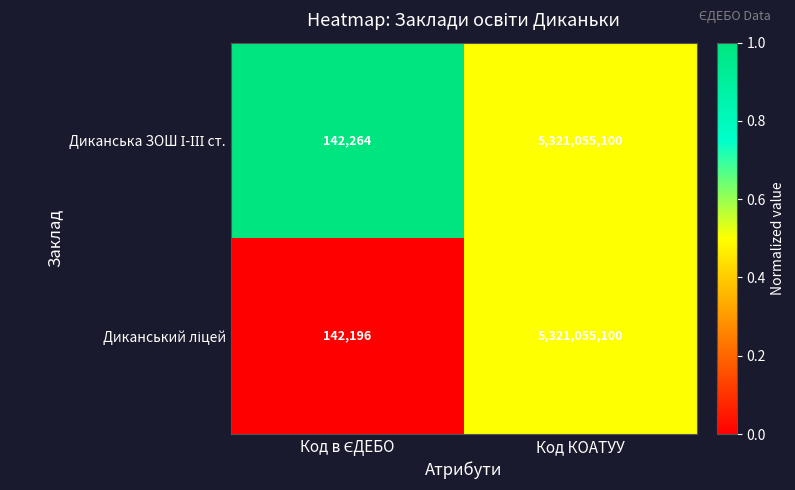

At which category is the sum across all series the highest?

Код КОАТУУ